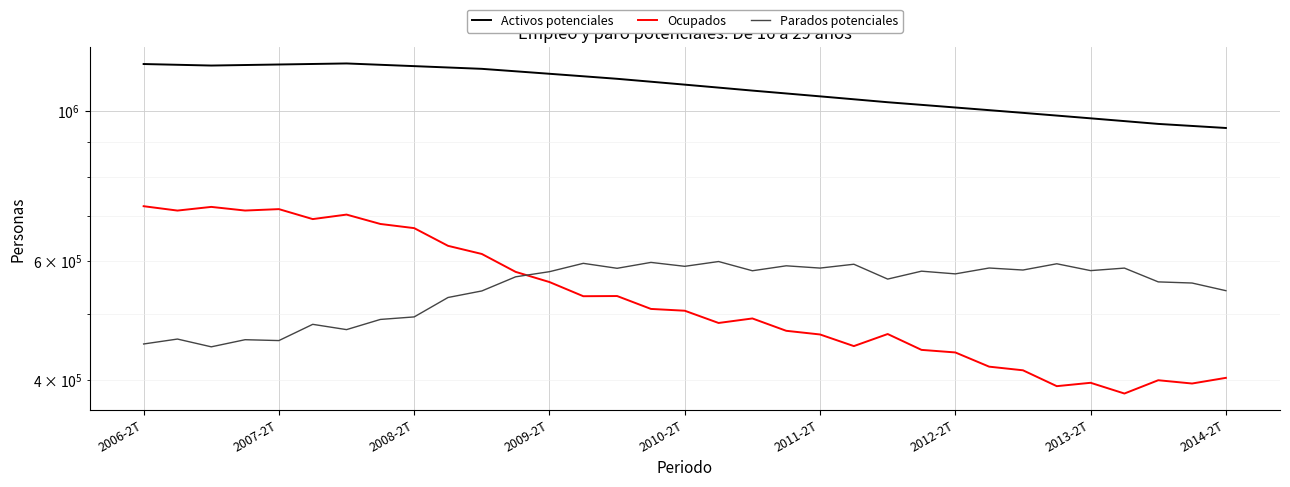

What is the greatest value displayed?

1177238.0